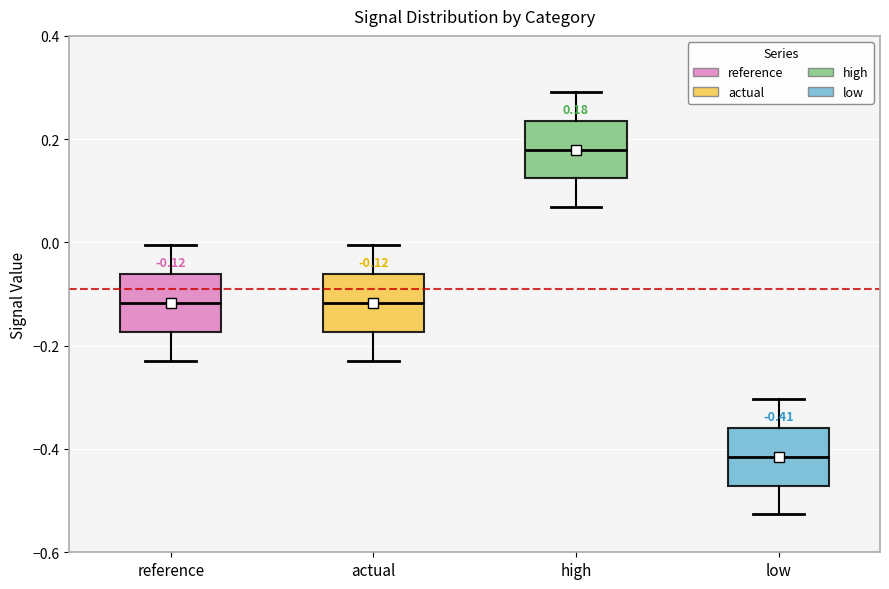

Which box's median line is the highest?

high